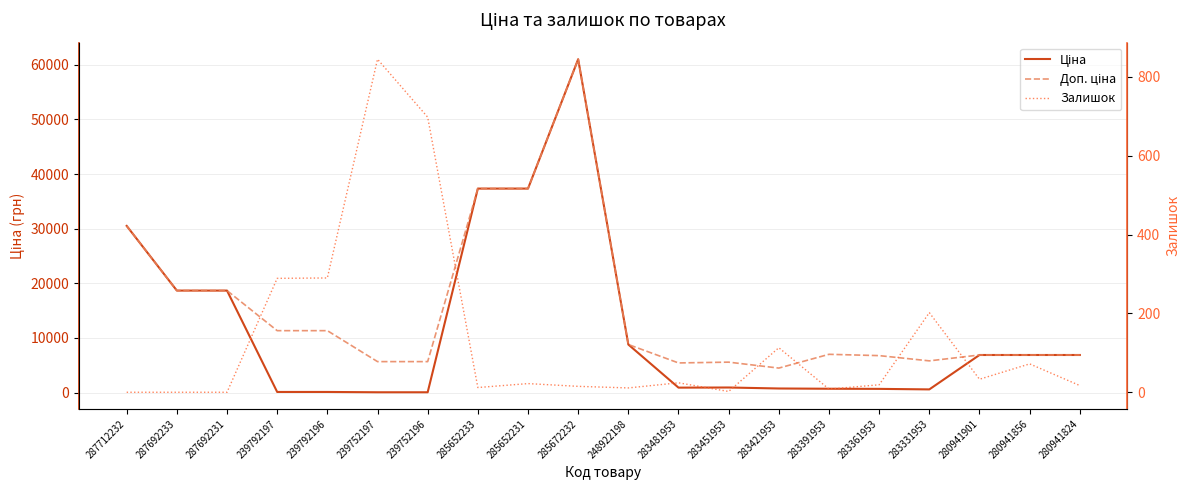

How many values in the Ціна series are below 6879?

10